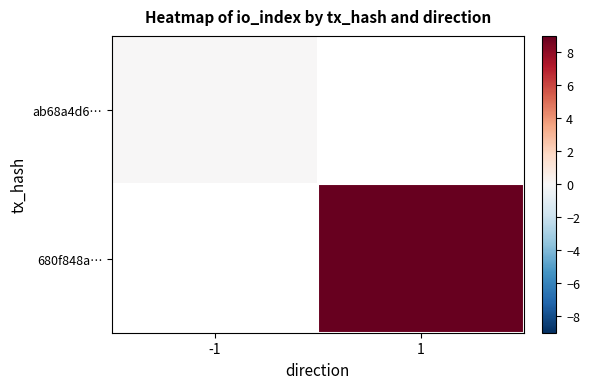

Is it true that 680f848a… equals 9.0 at 1?

True